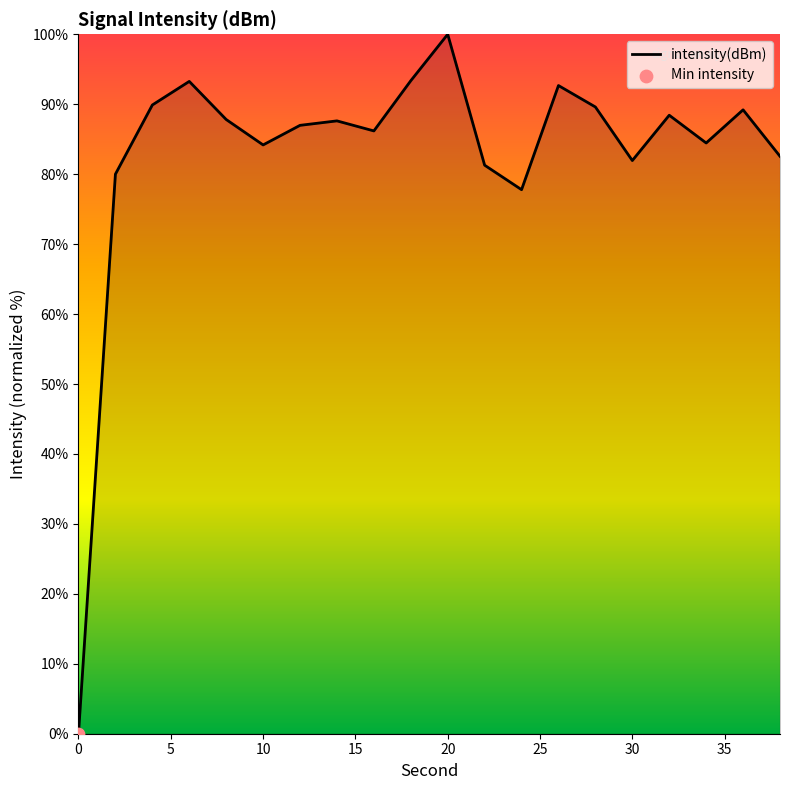

What is the greatest value displayed?

100.0